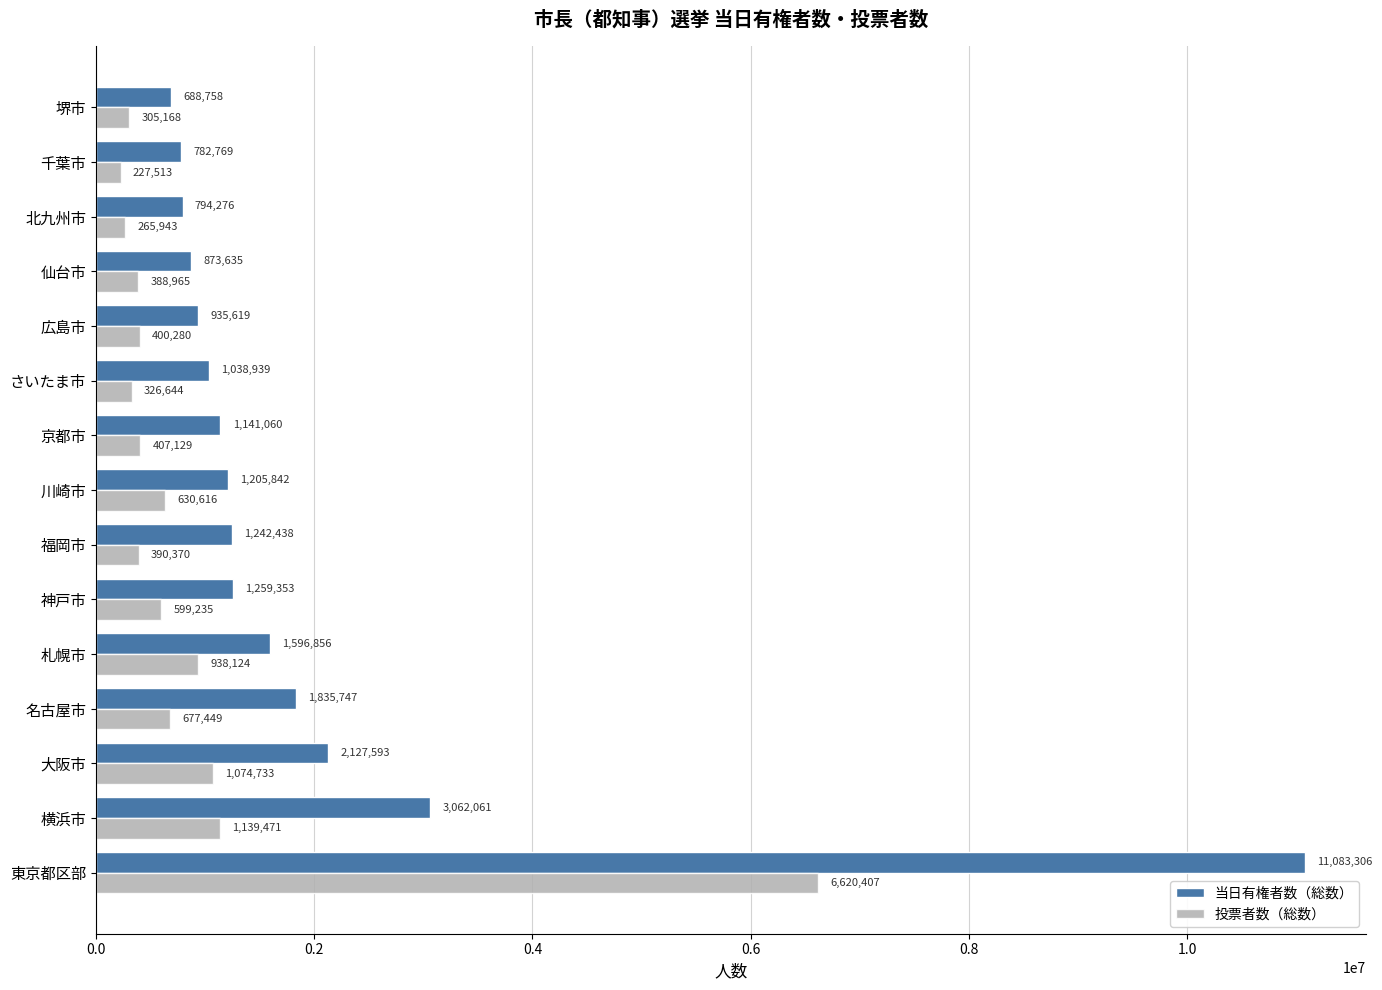

Rank the categories by 投票者数（総数） value from lowest to highest.

千葉市, 北九州市, 堺市, さいたま市, 仙台市, 福岡市, 広島市, 京都市, 神戸市, 川崎市, 名古屋市, 札幌市, 大阪市, 横浜市, 東京都区部